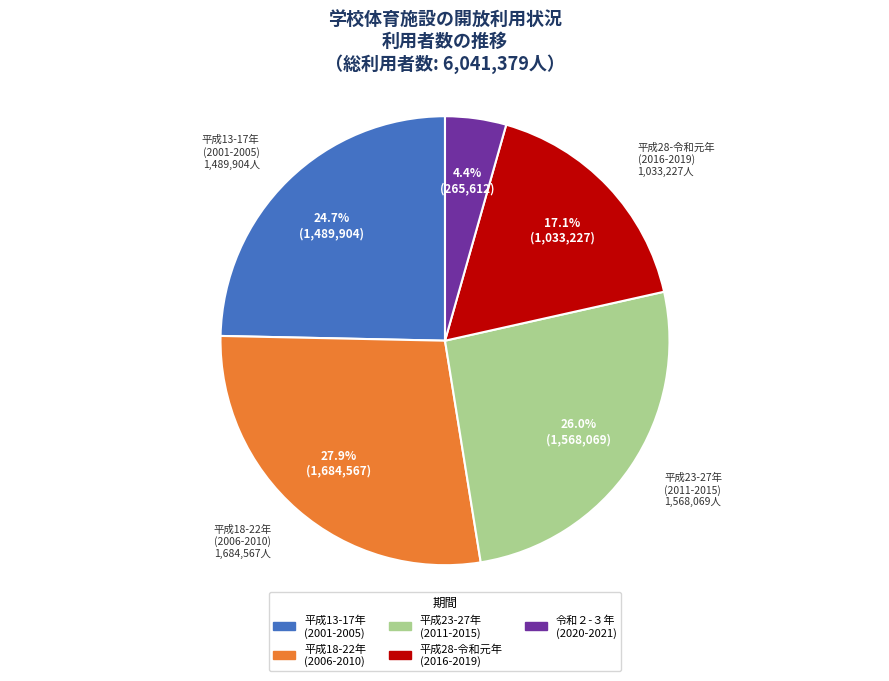

Rank the categories by value from highest to lowest.

平成18-22年 (2006-2010), 平成23-27年 (2011-2015), 平成13-17年 (2001-2005), 平成28-令和元年 (2016-2019), 令和２-３年 (2020-2021)